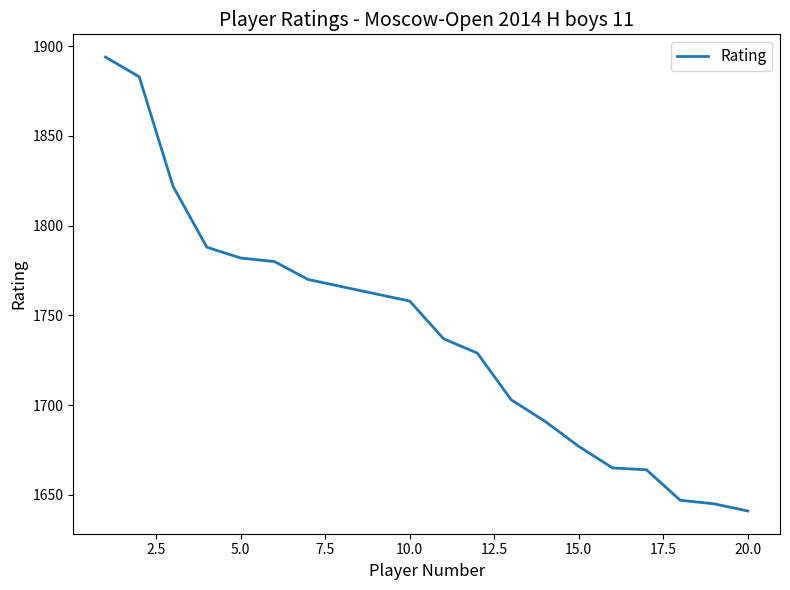

What is the difference between the maximum and minimum values?

253